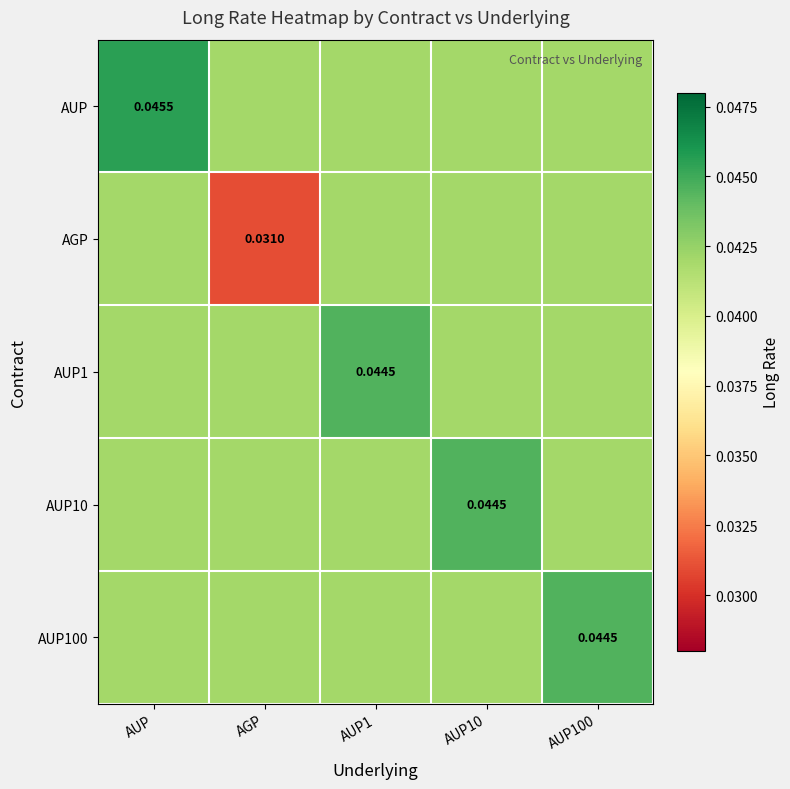

Rank the series at AUP10 from highest to lowest value.

AUP10, AUP, AGP, AUP1, AUP100